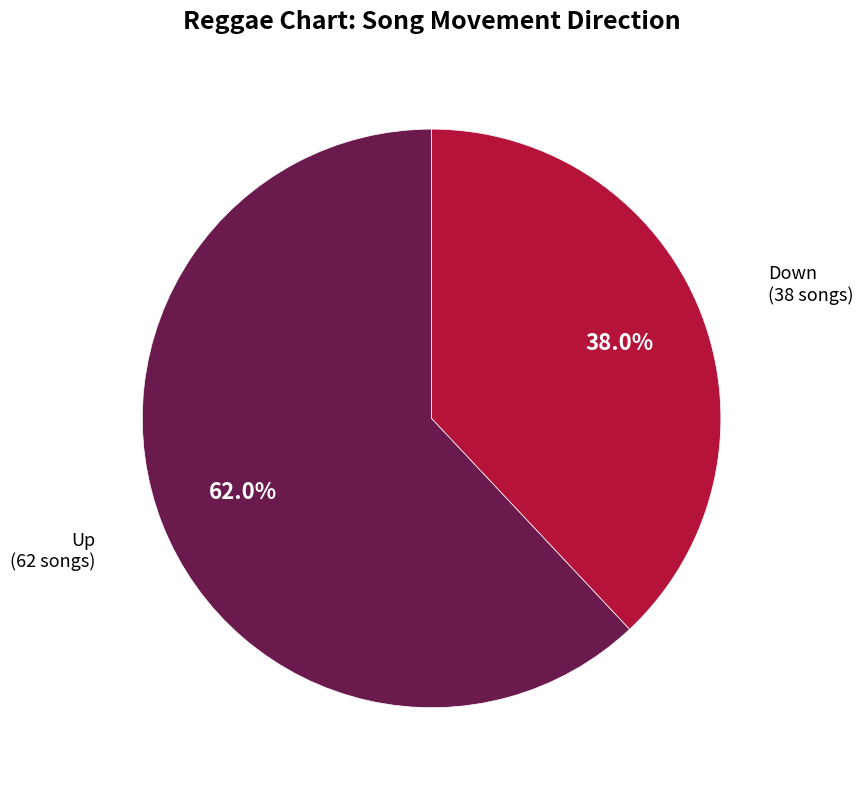

Is there a majority slice in this chart?

Yes